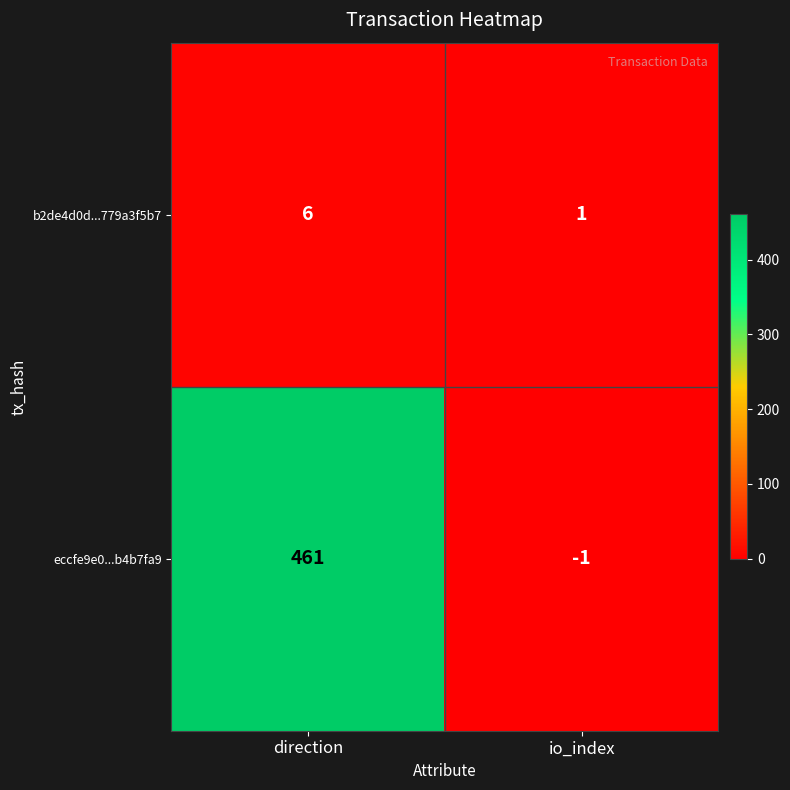

At which label is b2de4d0d...779a3f5b7 closest to 3?

io_index